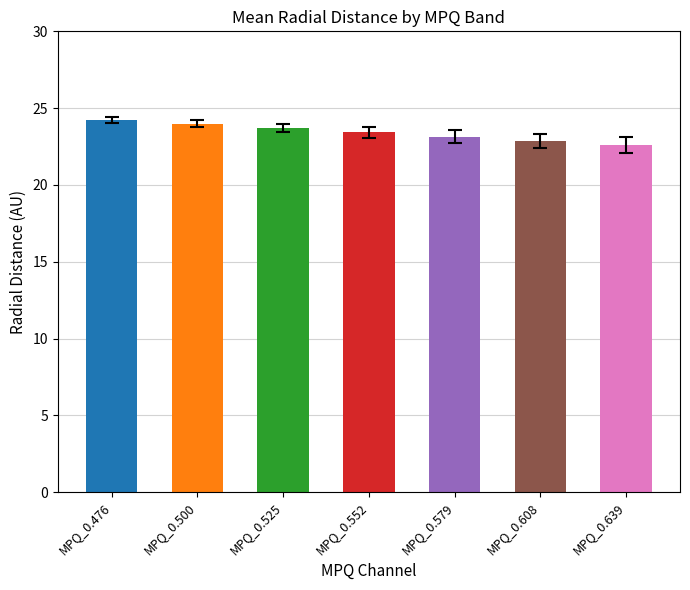

What is the value of the 2nd bar from the left?

24.0